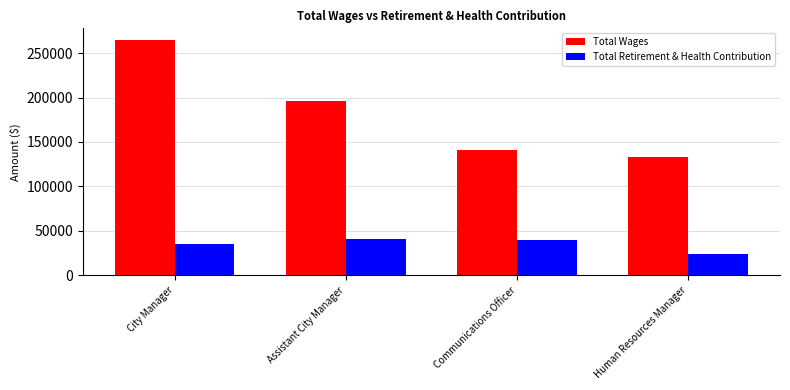

How many data points does each series have?

4